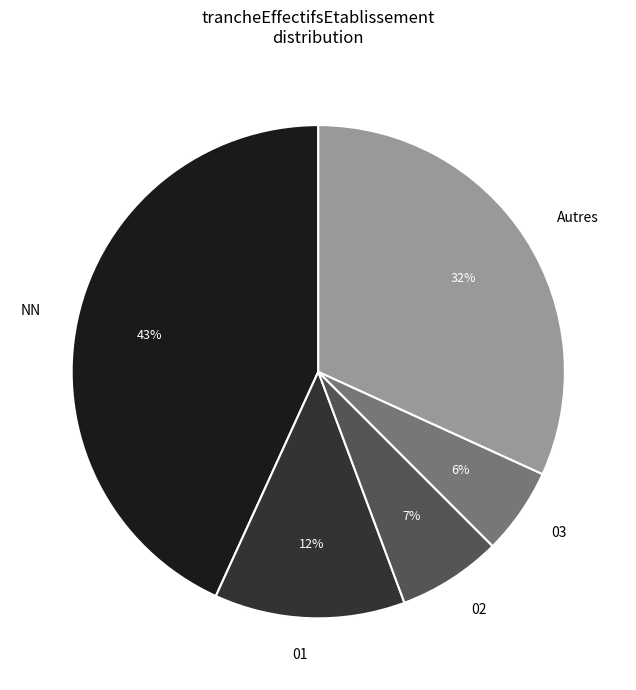

How many segments does this pie chart have?

5